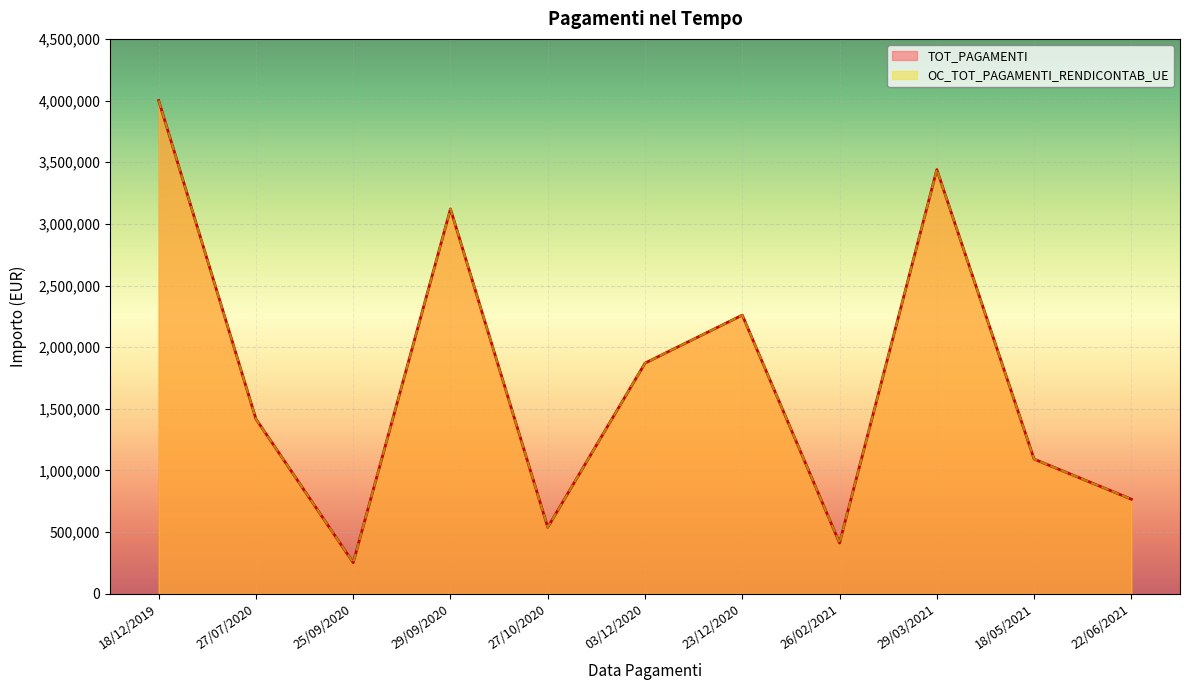

Count the number of categories in the chart.

11